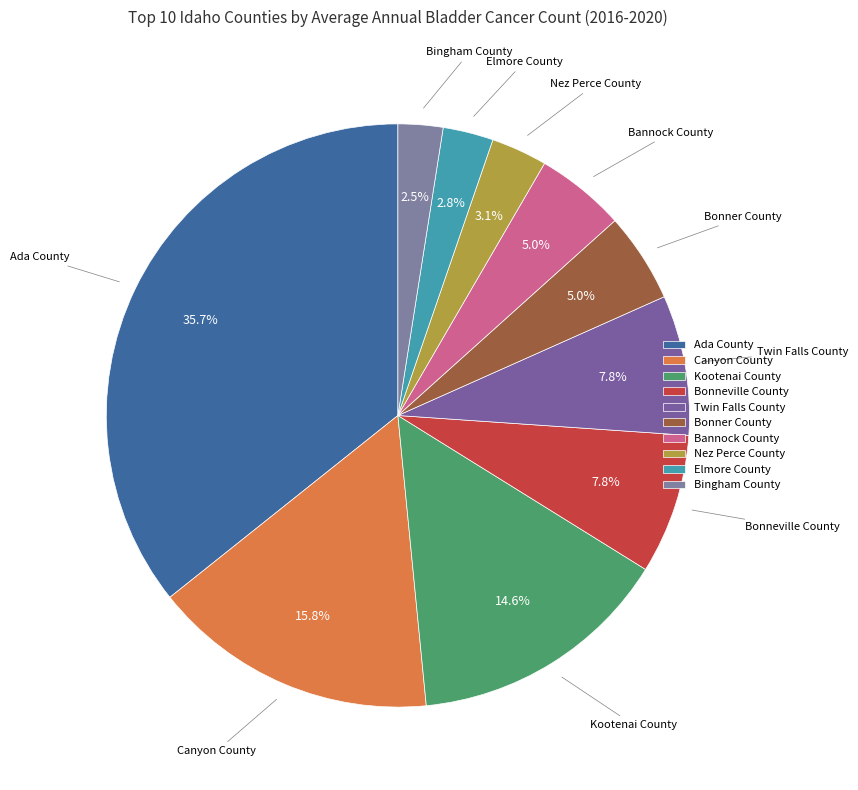

Which has a higher value, Bingham County or Bonneville County?

Bonneville County